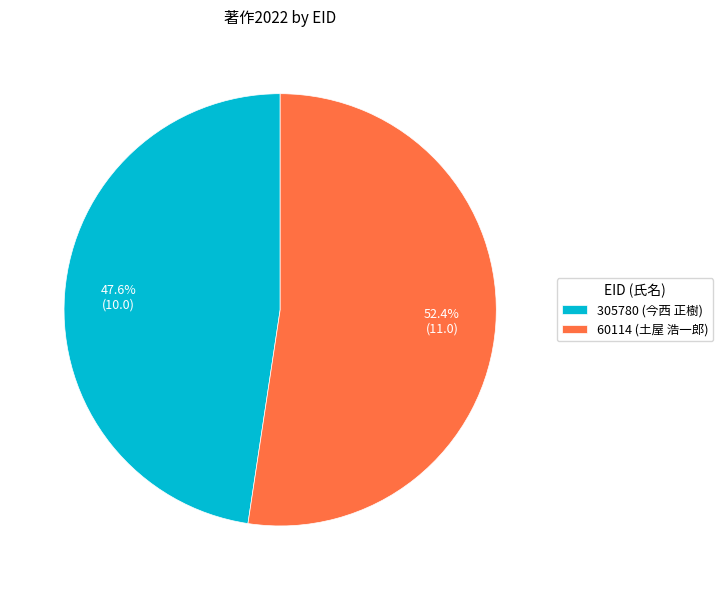

Is it true that 305780 (今西 正樹) is 48% of the pie?

True